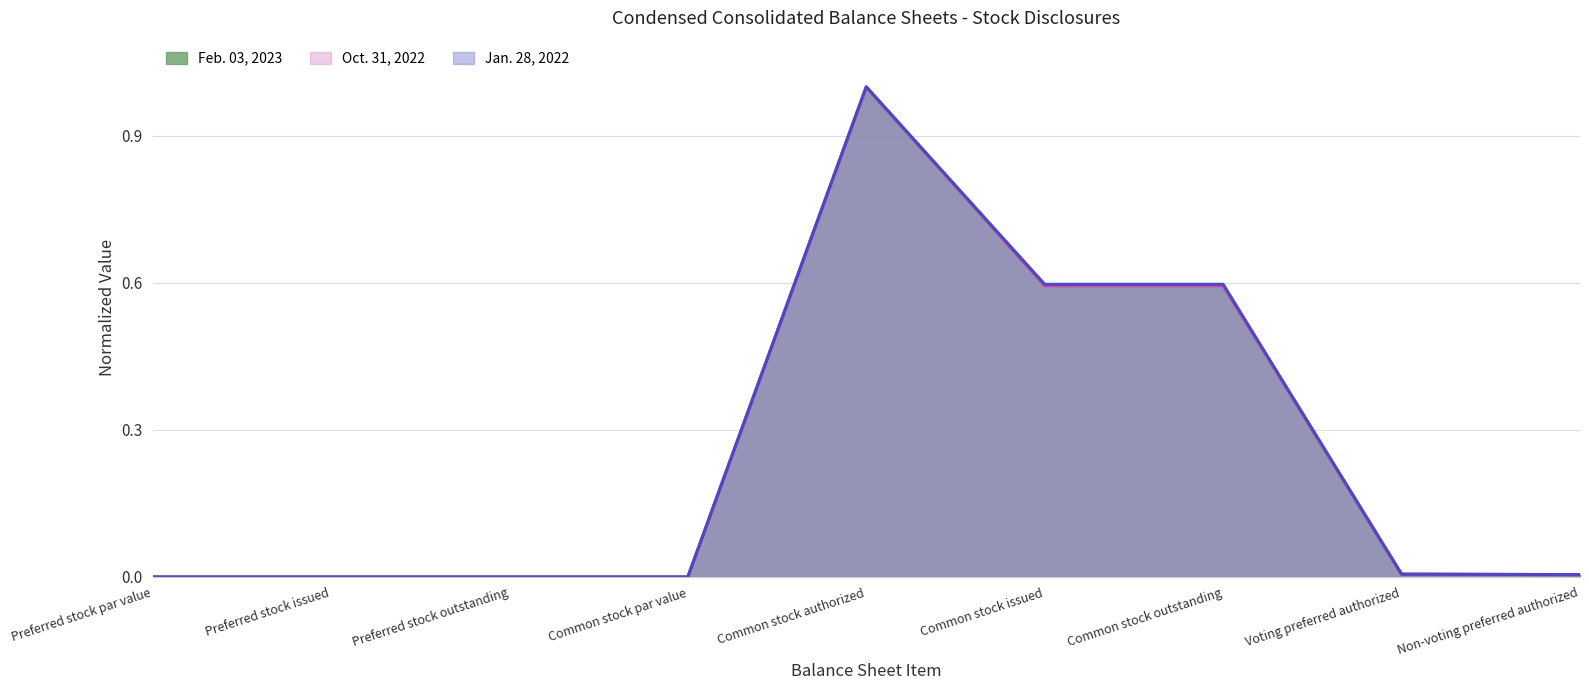

At how many categories does at least one series exceed 0?

7